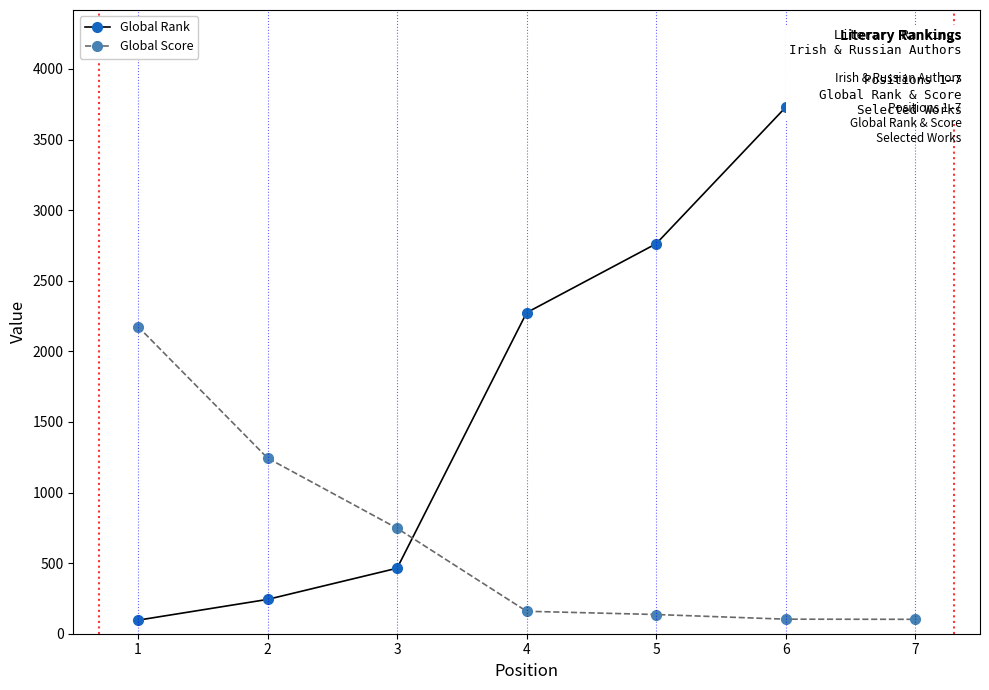

Does the chart have visible grid lines?

No